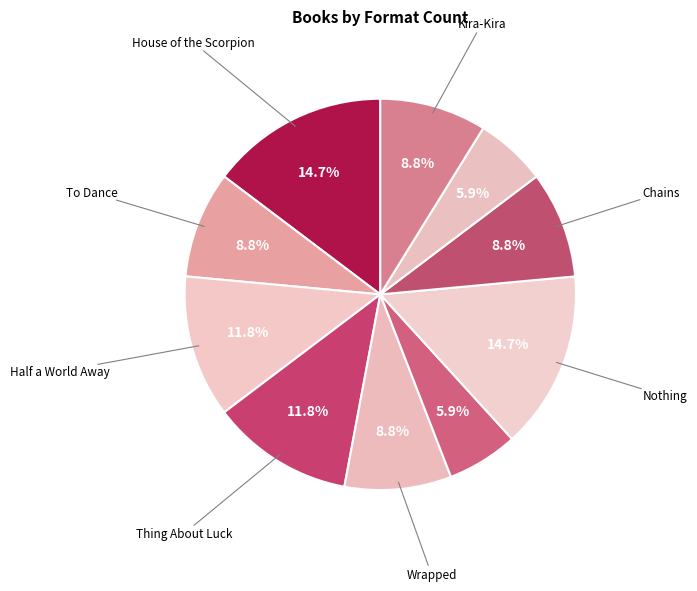

How many slices are in this pie chart?

10